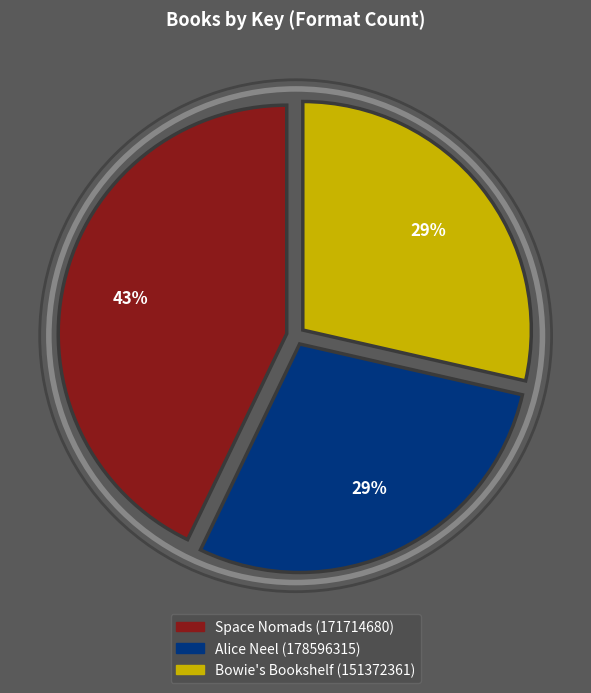

Is it true that Space Nomads (171714680) is 34% of the pie?

False